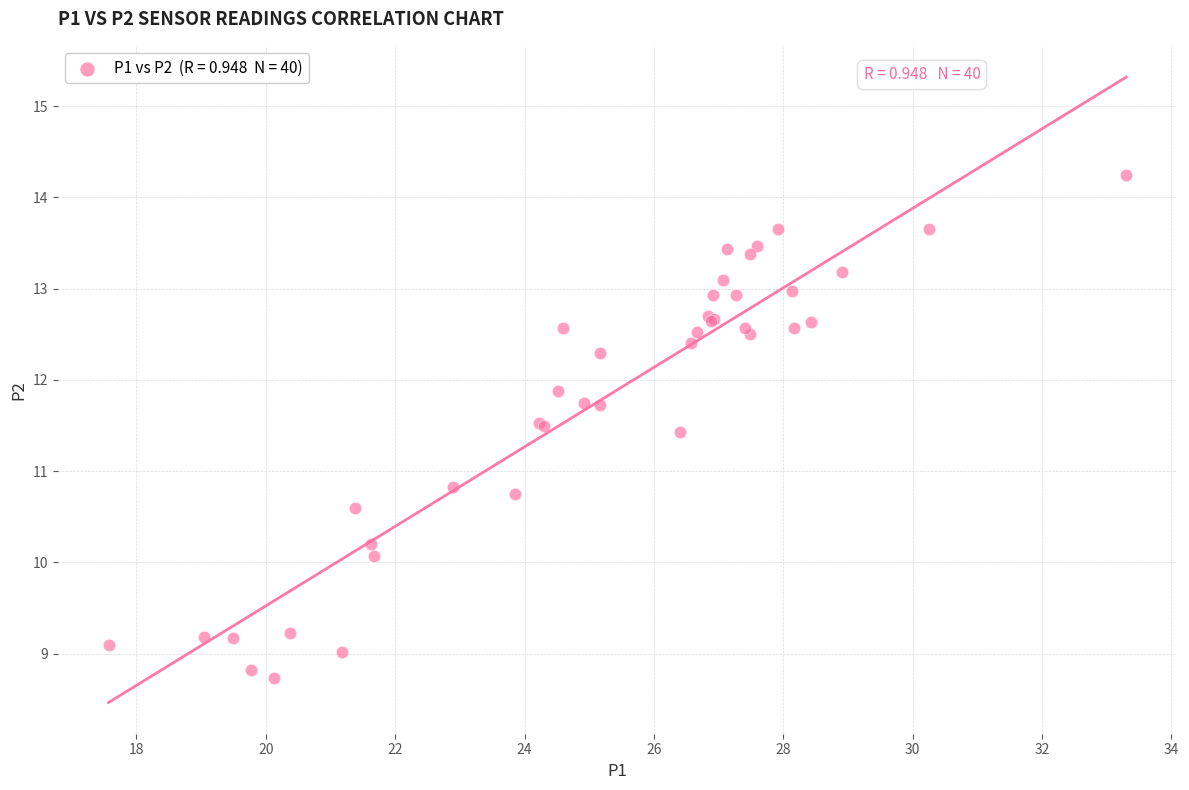

What Y value in the scatter plot is closest to 11?

10.8